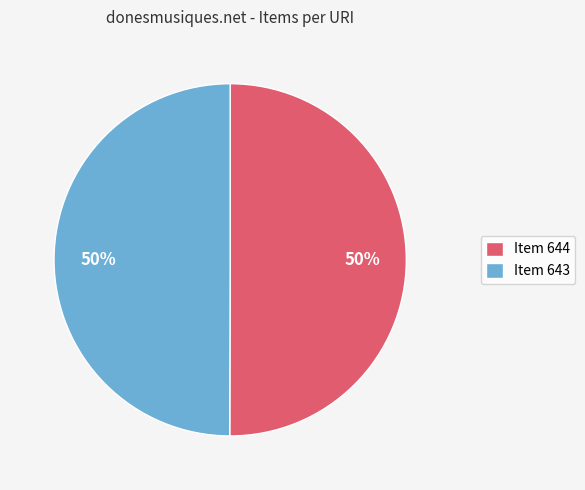

Combined, do Item 643 and Item 644 account for over 50%?

Yes